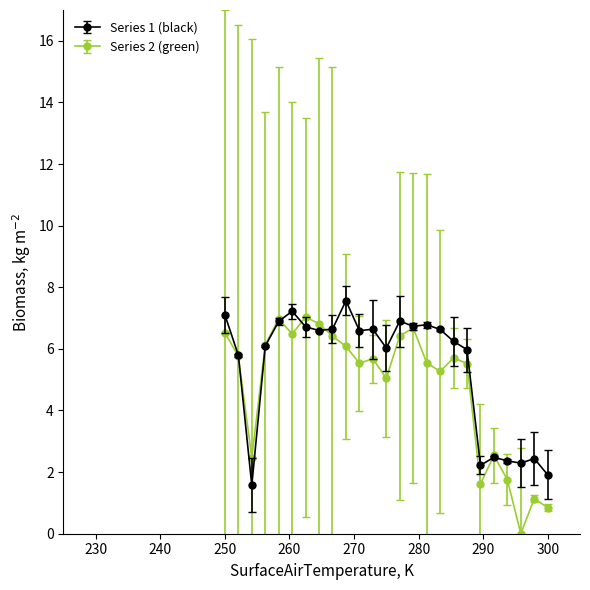

What are all the series names shown in the legend?

Series 1 (black), Series 2 (green)